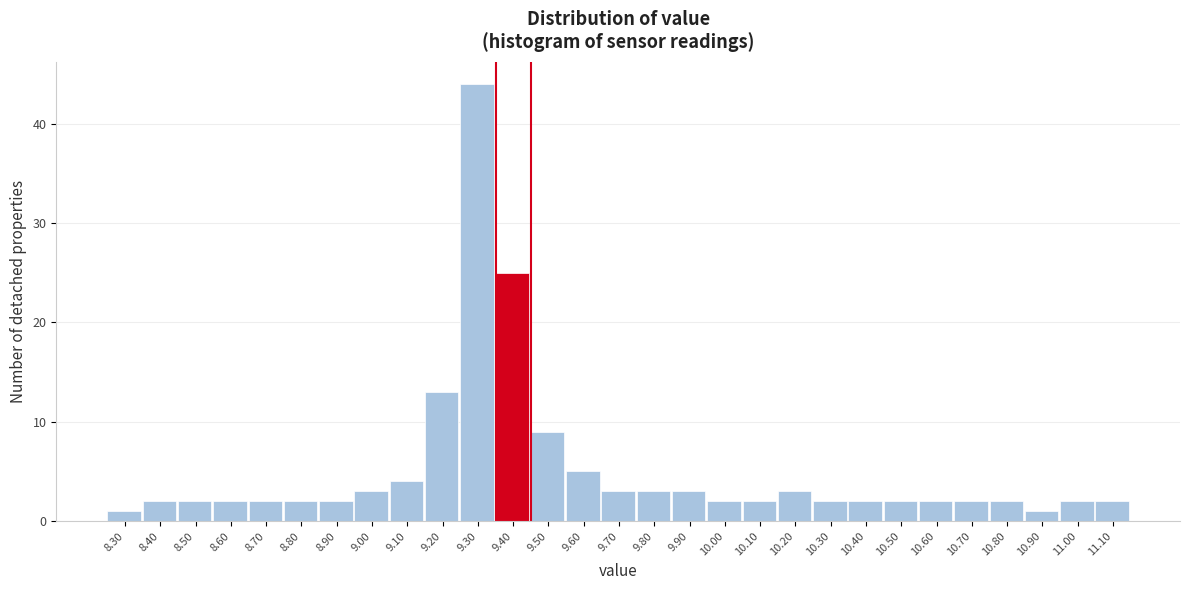

Reading left to right, list all the values displayed in this chart.

8.30=1	8.40=2	8.50=2	8.60=2	8.70=2	8.80=2	8.90=2	9.00=3	9.10=4	9.20=13	9.30=44	9.40=25	9.50=9	9.60=5	9.70=3	9.80=3	9.90=3	10.00=2	10.10=2	10.20=3	10.30=2	10.40=2	10.50=2	10.60=2	10.70=2	10.80=2	10.90=1	11.00=2	11.10=2